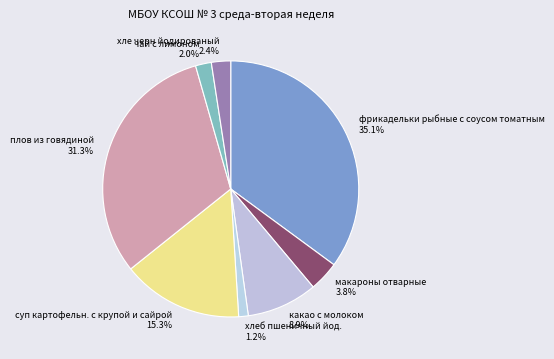

What is the ratio of the value at какао с молоком to the value at хлеб пшеничный йод.?

7.4